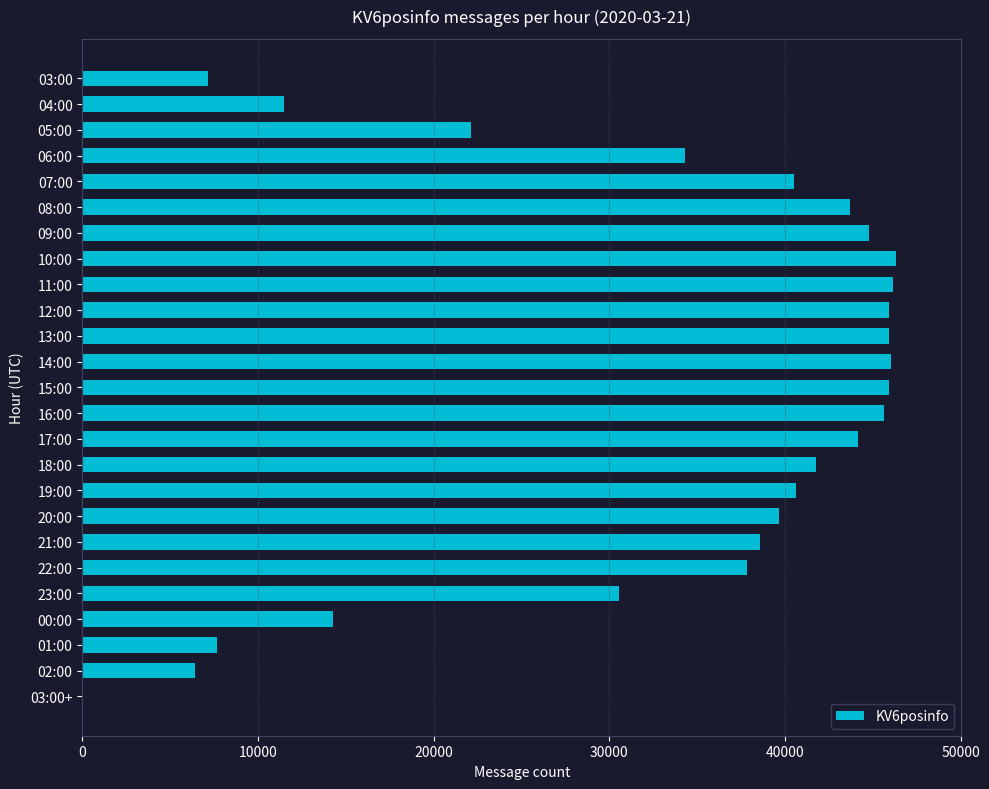

Which has a higher value, 07:00 or 15:00?

15:00